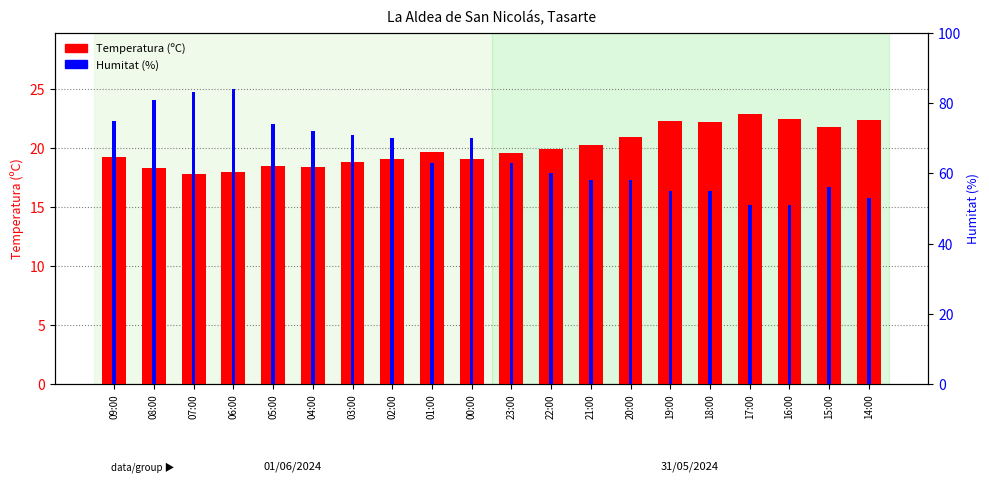

Reading left to right, extract all data points from this chart.

Temperatura (ºC): 09:00=19.2	08:00=18.3	07:00=17.8	06:00=18.0	05:00=18.5	04:00=18.4	03:00=18.8	02:00=19.1	01:00=19.7	00:00=19.1	23:00=19.6	22:00=19.9	21:00=20.3	20:00=20.9	19:00=22.3	18:00=22.2	17:00=22.9	16:00=22.5	15:00=21.8	14:00=22.4
Humitat (%): 09:00=75.0	08:00=81.0	07:00=83.0	06:00=84.0	05:00=74.0	04:00=72.0	03:00=71.0	02:00=70.0	01:00=63.0	00:00=70.0	23:00=63.0	22:00=60.0	21:00=58.0	20:00=58.0	19:00=55.0	18:00=55.0	17:00=51.0	16:00=51.0	15:00=56.0	14:00=53.0